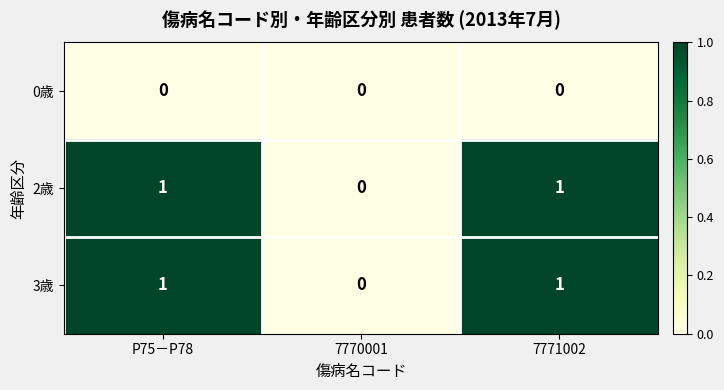

Which category has the lowest value in the 2歳 series?

7770001